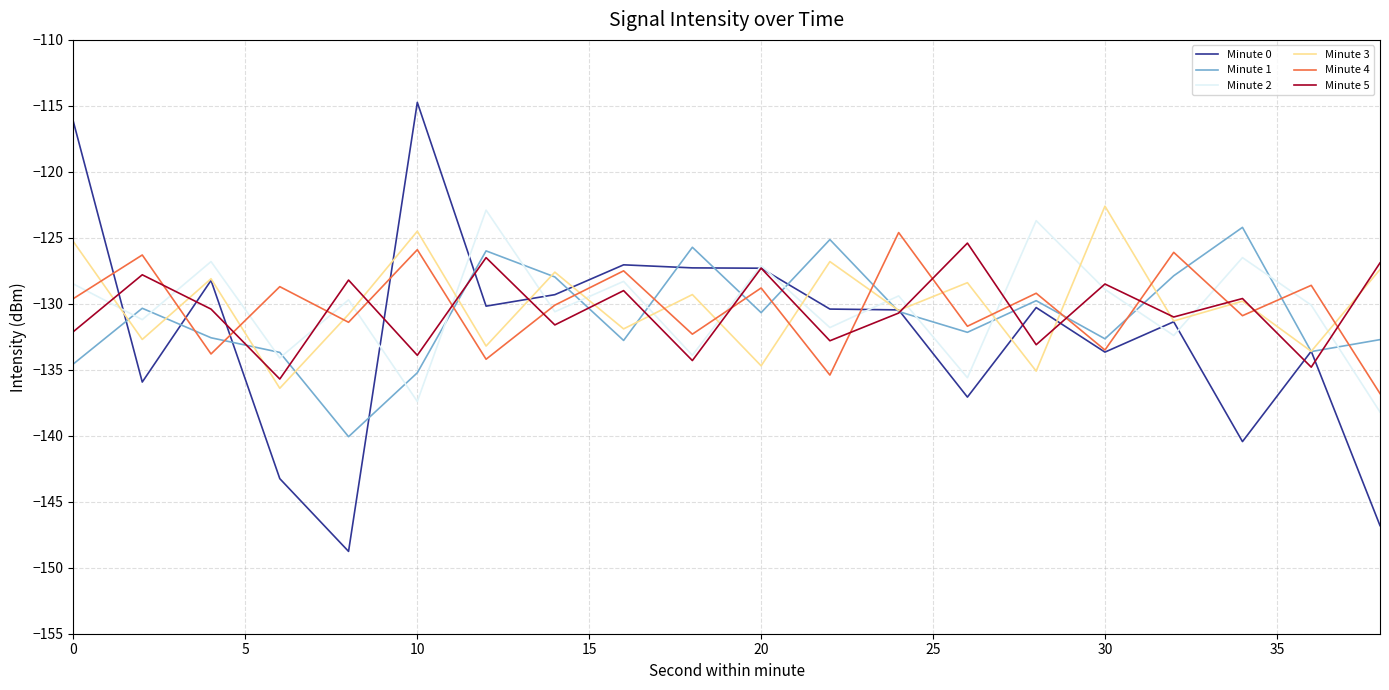

Which series has the widest spread of values?

Minute 0